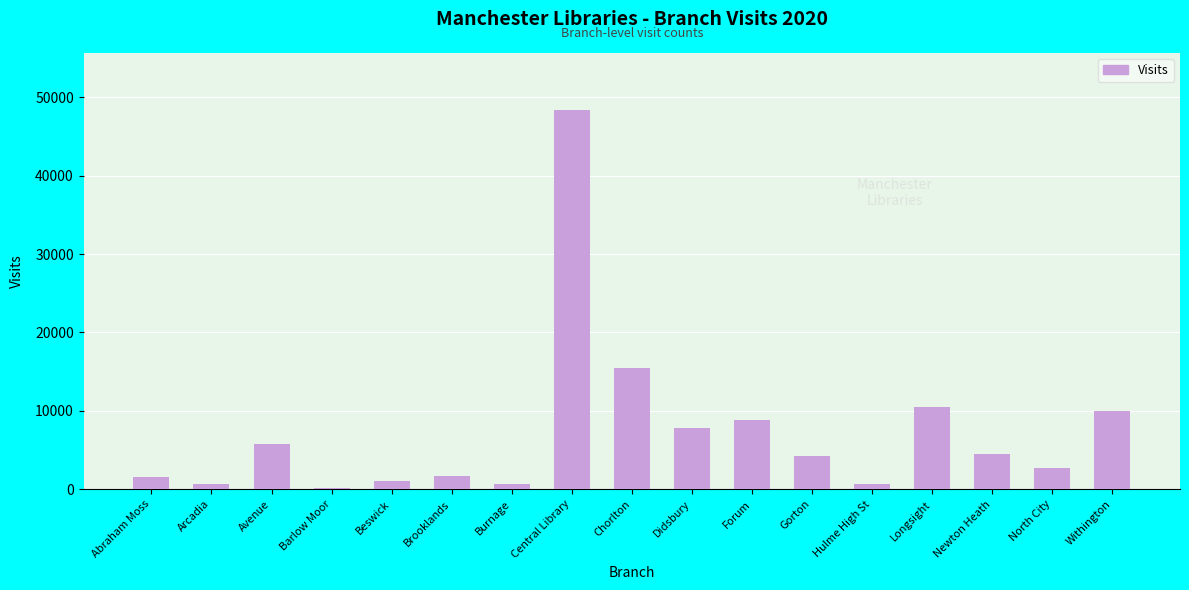

Approximately how many times larger is the value at Avenue compared to Longsight?

0.5